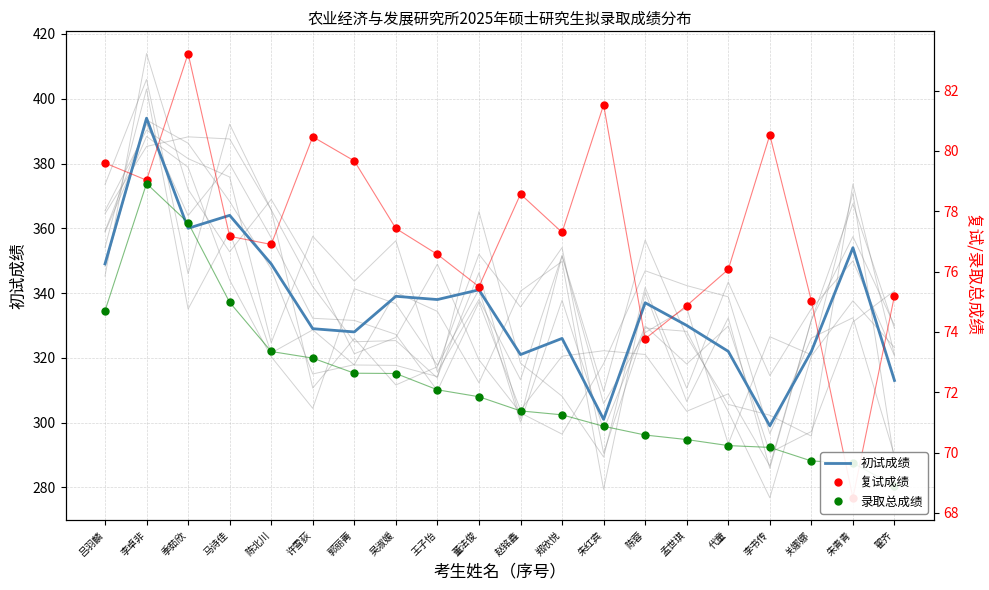

What is the difference between the 复试成绩 values at 郑欣悦 and 董法俊?

1.8